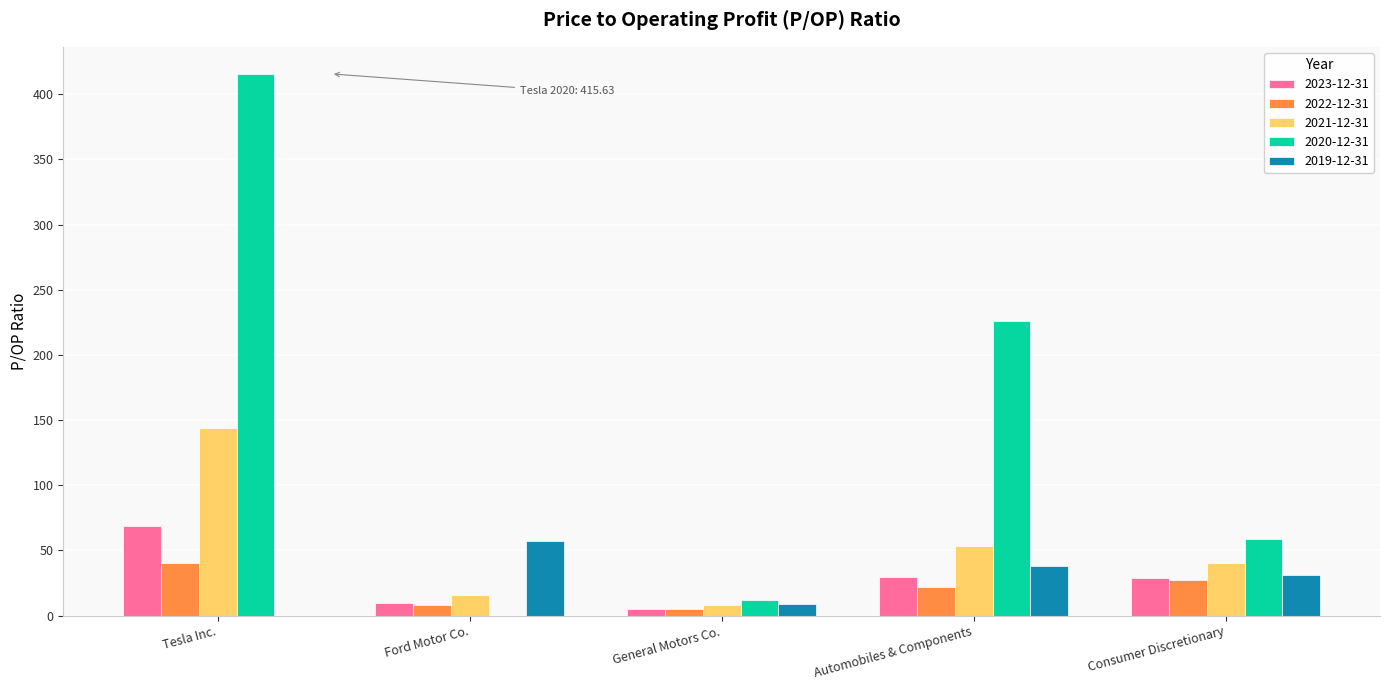

True or false: 2022-12-31 has a value of 40.1 at Tesla Inc..

True